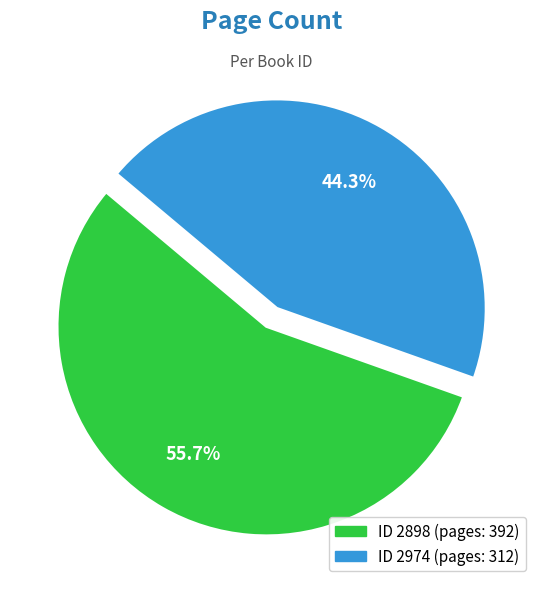

Is there a majority slice in this chart?

Yes